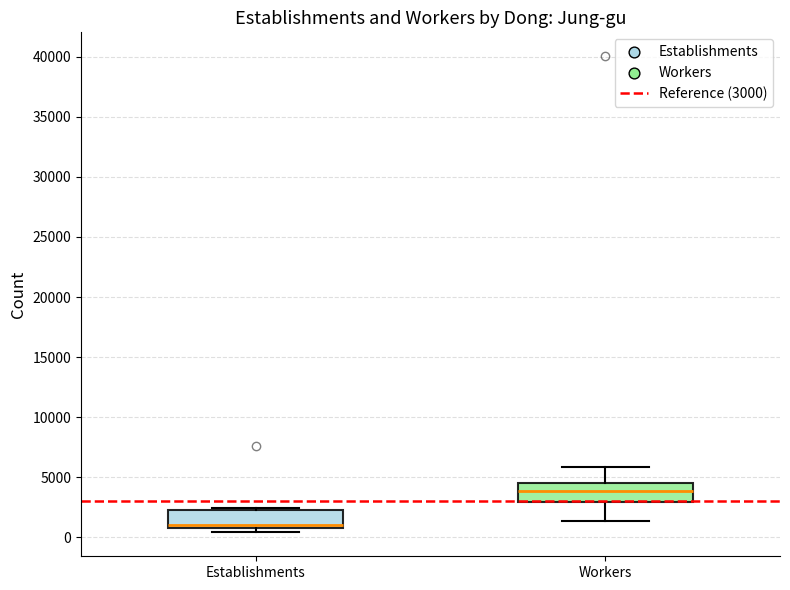

Reading left to right, transcribe this box plot: for each box, give where its median line is, the range the box spans, and where its two whiskers end, as read against the y-axis. The values are not printed on the chart, so give them approximately, as read against the axis.

Establishments: median 1000 (just above the box's lower edge), box 1000 to 2500, whiskers 500 to 2500
Workers: median 4000, box 3000 to 4500, whiskers 1500 to 6000